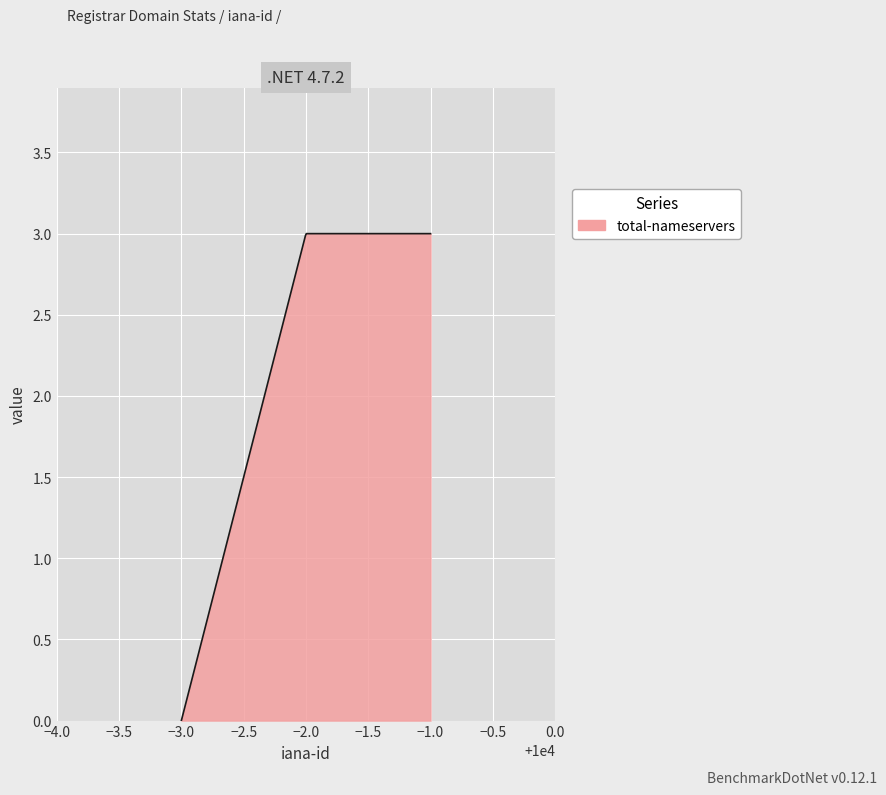

What is the maximum value shown in the chart?

3.0